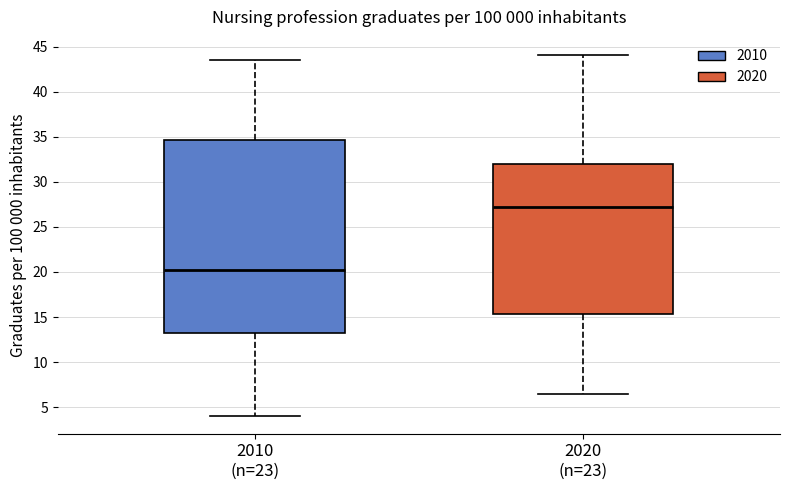

Reading left to right, read every box against the y-axis: the position of its median line, the range the box covers, and the ends of its whiskers. The values are not printed on the chart, so give them approximately, as read against the axis.

2010 (n=23): median 20.0, box 13.5 to 34.5, whiskers 4.0 to 43.5
2020 (n=23): median 27.0, box 15.5 to 32.0, whiskers 6.5 to 44.0